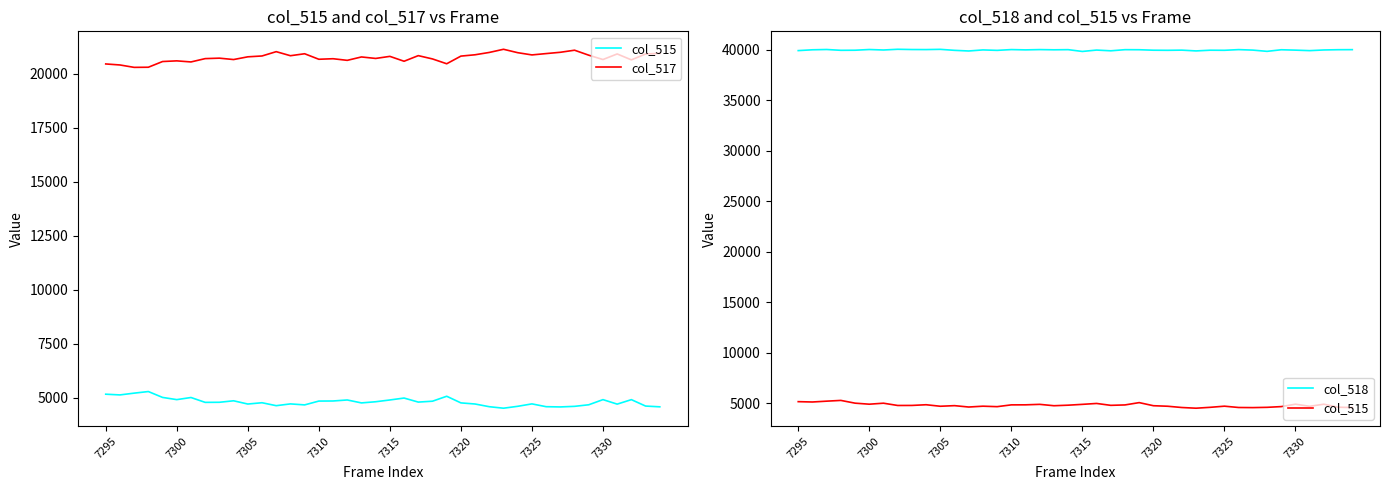

The value of col_517 at 22 is 20839. True or false?

True